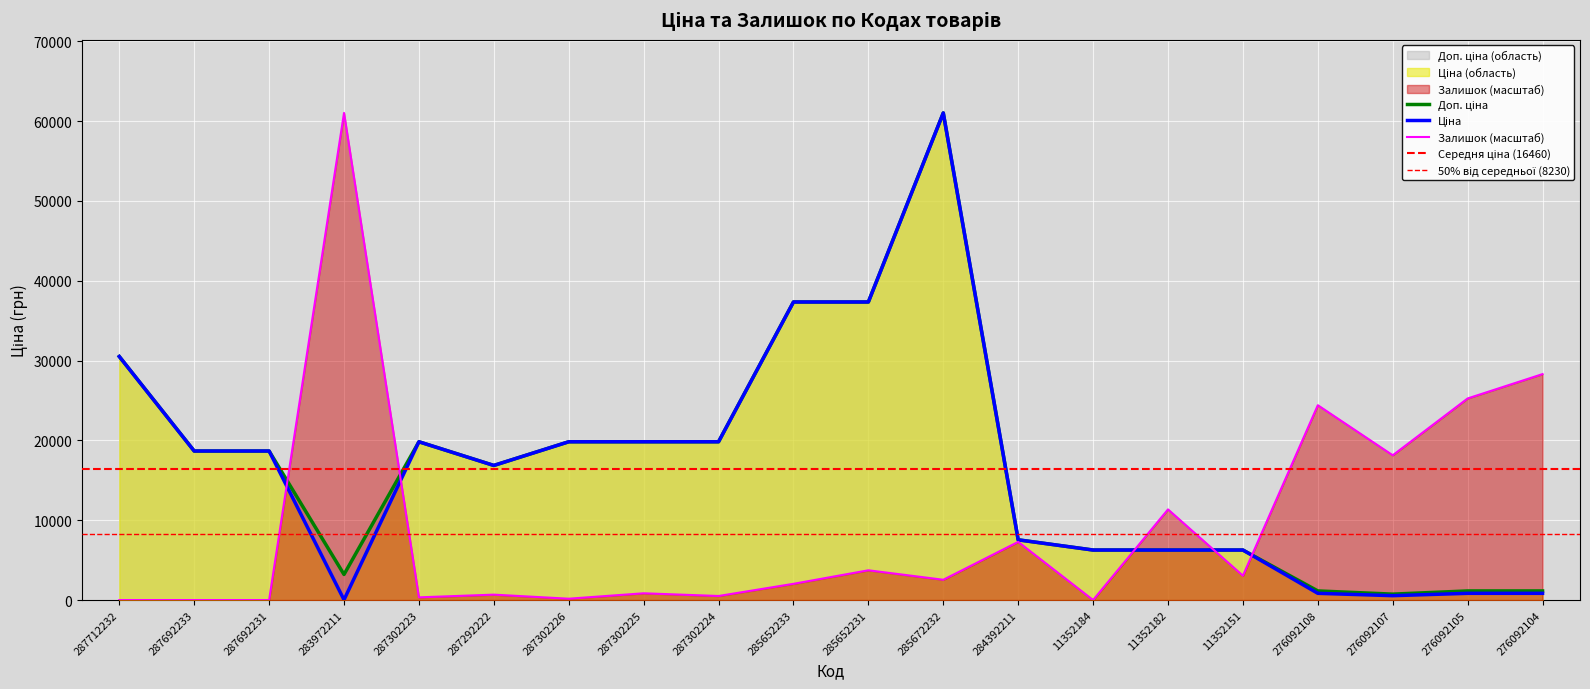

Where is the first local minimum for Доп. ціна?

283972211